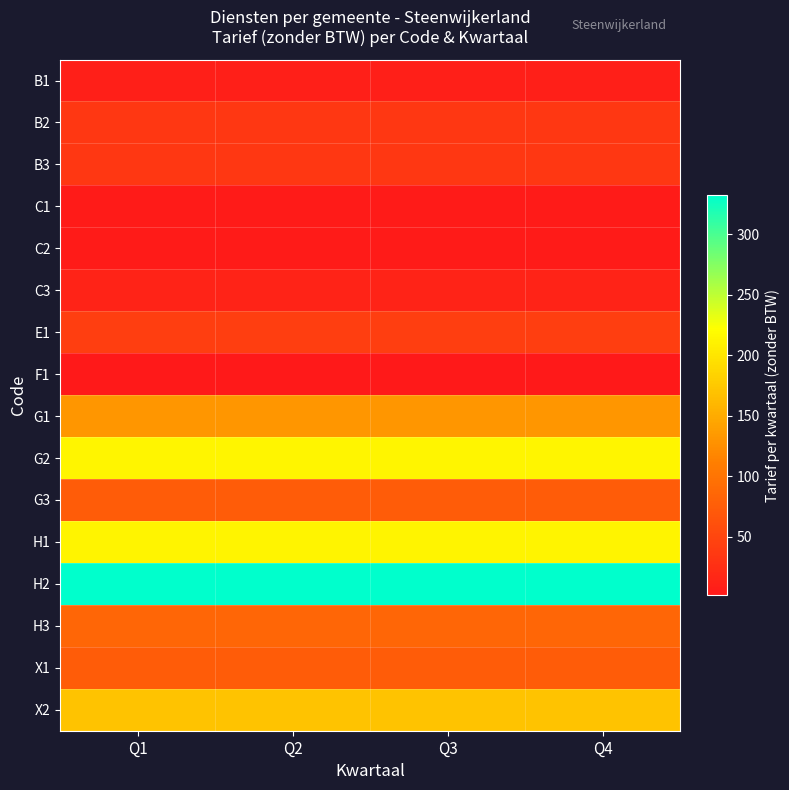

Reading right to left, extract all data points from this chart.

B1: Q4=8.8	Q3=8.8	Q2=8.8	Q1=8.8
B2: Q4=35.0	Q3=35.0	Q2=35.0	Q1=35.0
B3: Q4=35.0	Q3=35.0	Q2=35.0	Q1=35.0
C1: Q4=4.4	Q3=4.4	Q2=4.4	Q1=4.4
C2: Q4=4.4	Q3=4.4	Q2=4.4	Q1=4.4
C3: Q4=13.1	Q3=13.1	Q2=13.1	Q1=13.1
E1: Q4=42.5	Q3=42.5	Q2=42.5	Q1=42.5
F1: Q4=1.5	Q3=1.5	Q2=1.5	Q1=1.5
G1: Q4=131.2	Q3=131.2	Q2=131.2	Q1=131.2
G2: Q4=213.8	Q3=213.8	Q2=213.8	Q1=213.8
G3: Q4=75.0	Q3=75.0	Q2=75.0	Q1=75.0
H1: Q4=212.5	Q3=212.5	Q2=212.5	Q1=212.5
H2: Q4=332.5	Q3=332.5	Q2=332.5	Q1=332.5
H3: Q4=85.0	Q3=85.0	Q2=85.0	Q1=85.0
X1: Q4=75.0	Q3=75.0	Q2=75.0	Q1=75.0
X2: Q4=170.0	Q3=170.0	Q2=170.0	Q1=170.0